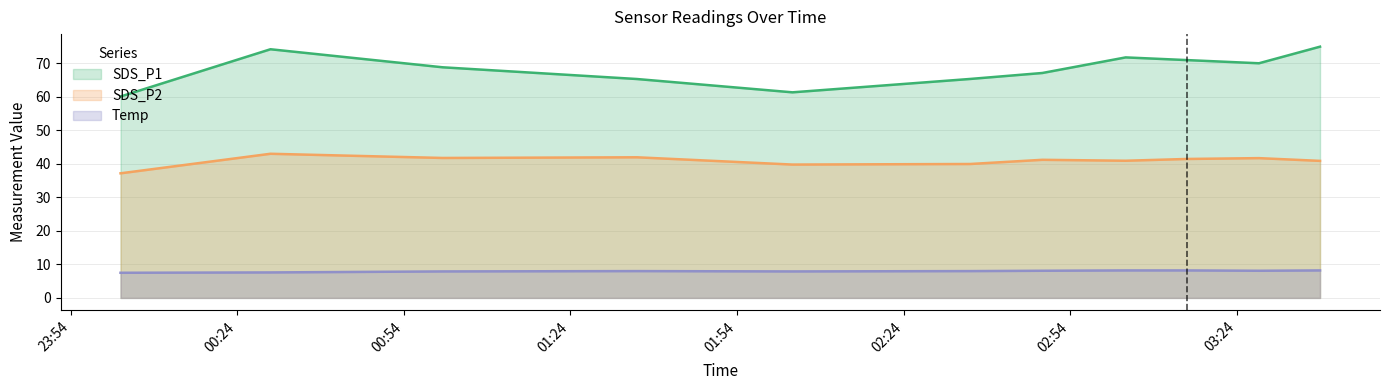

At how many categories does at least one series exceed 50?

11